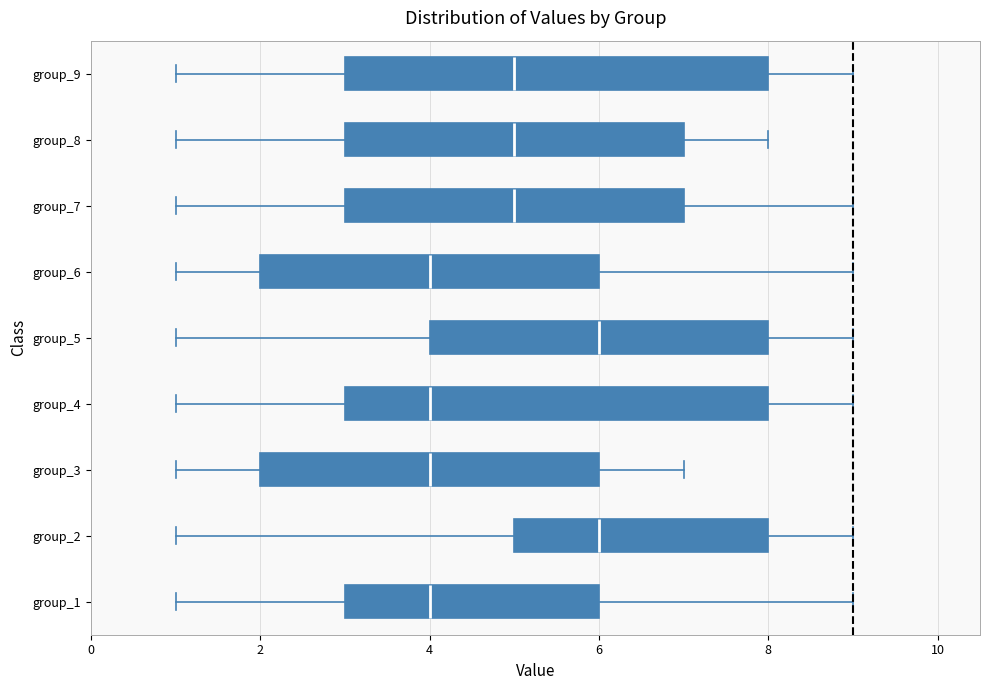

Reading bottom to top, transcribe this box plot: for each box, give where its median line is, the range the box spans, and where its two whiskers end, as read against the x-axis. The values are not printed on the chart, so give them approximately, as read against the axis.

group_1: median 4, box 3 to 6, whiskers 1 to 9
group_2: median 6, box 5 to 8, whiskers 1 to 9
group_3: median 4, box 2 to 6, whiskers 1 to 7
group_4: median 4, box 3 to 8, whiskers 1 to 9
group_5: median 6, box 4 to 8, whiskers 1 to 9
group_6: median 4, box 2 to 6, whiskers 1 to 9
group_7: median 5, box 3 to 7, whiskers 1 to 9
group_8: median 5, box 3 to 7, whiskers 1 to 8
group_9: median 5, box 3 to 8, whiskers 1 to 9